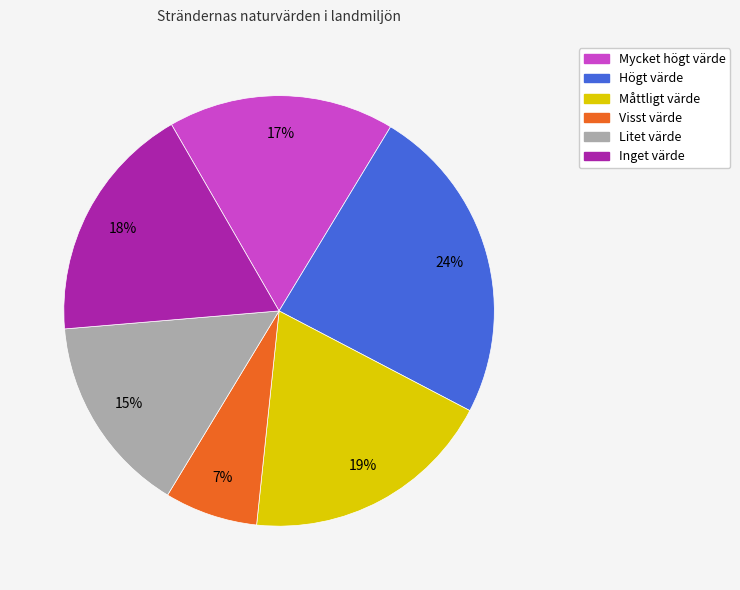

Which category has the smallest portion of the pie?

Visst värde